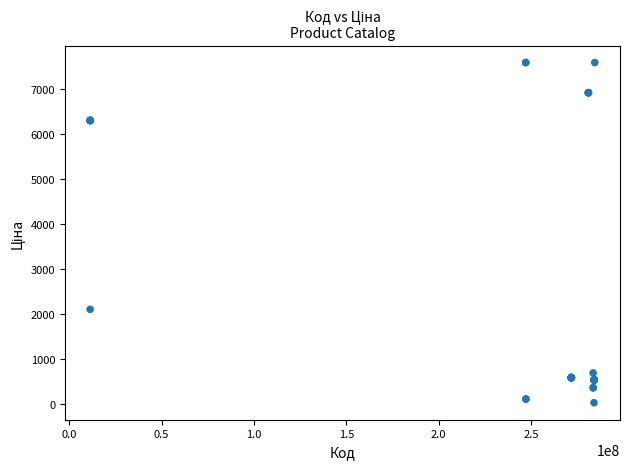

What Y value in the scatter plot is closest to 3814?

2108.4